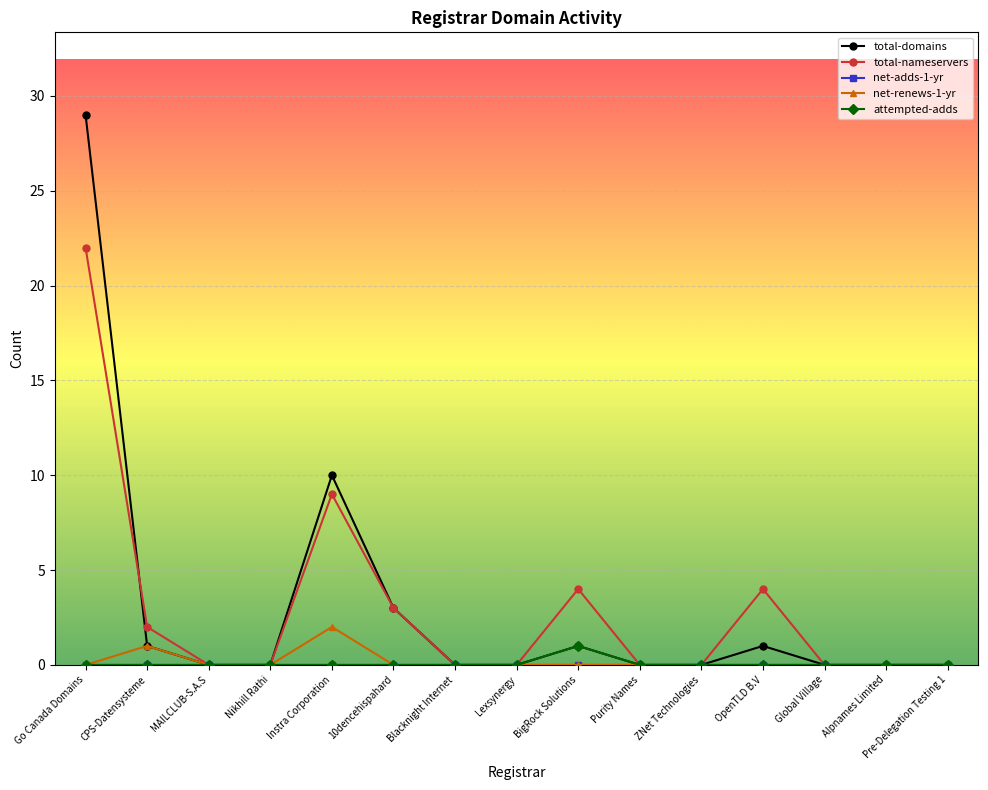

Between CPS-Datensysteme and Instra Corporation, which series saw the biggest shift?

total-domains